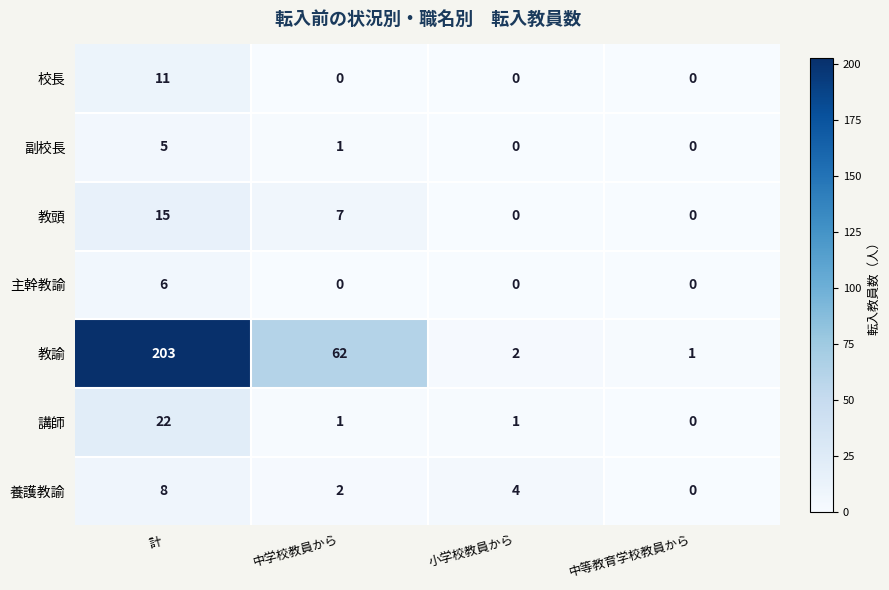

Rank the series by their maximum value, from highest to lowest.

教諭, 講師, 教頭, 校長, 養護教諭, 主幹教諭, 副校長